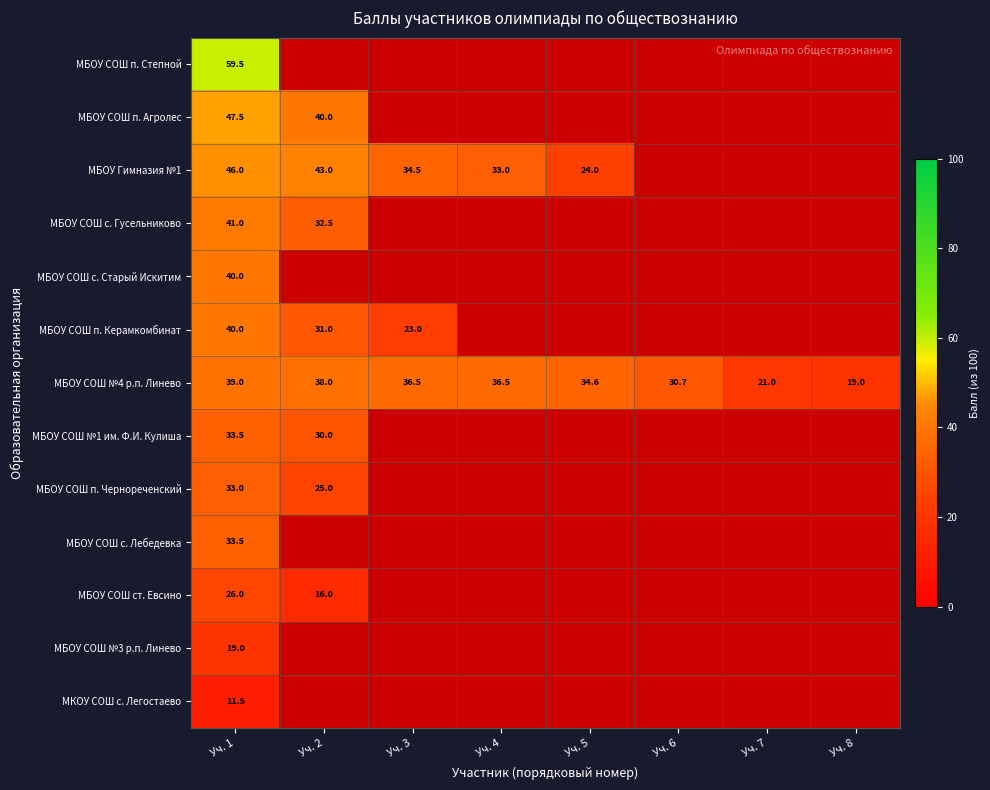

What is the sum of the МБОУ Гимназия №1 values at Уч. 2 and Уч. 4?

76.0